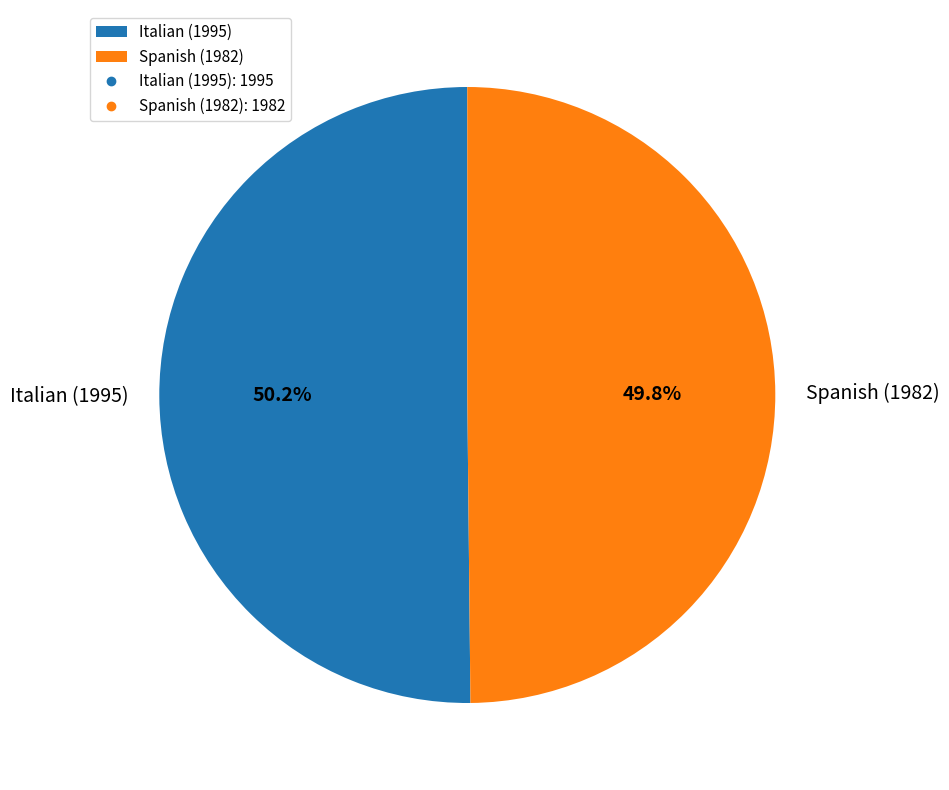

Combined, do Italian (1995) and Spanish (1982) account for over 50%?

Yes